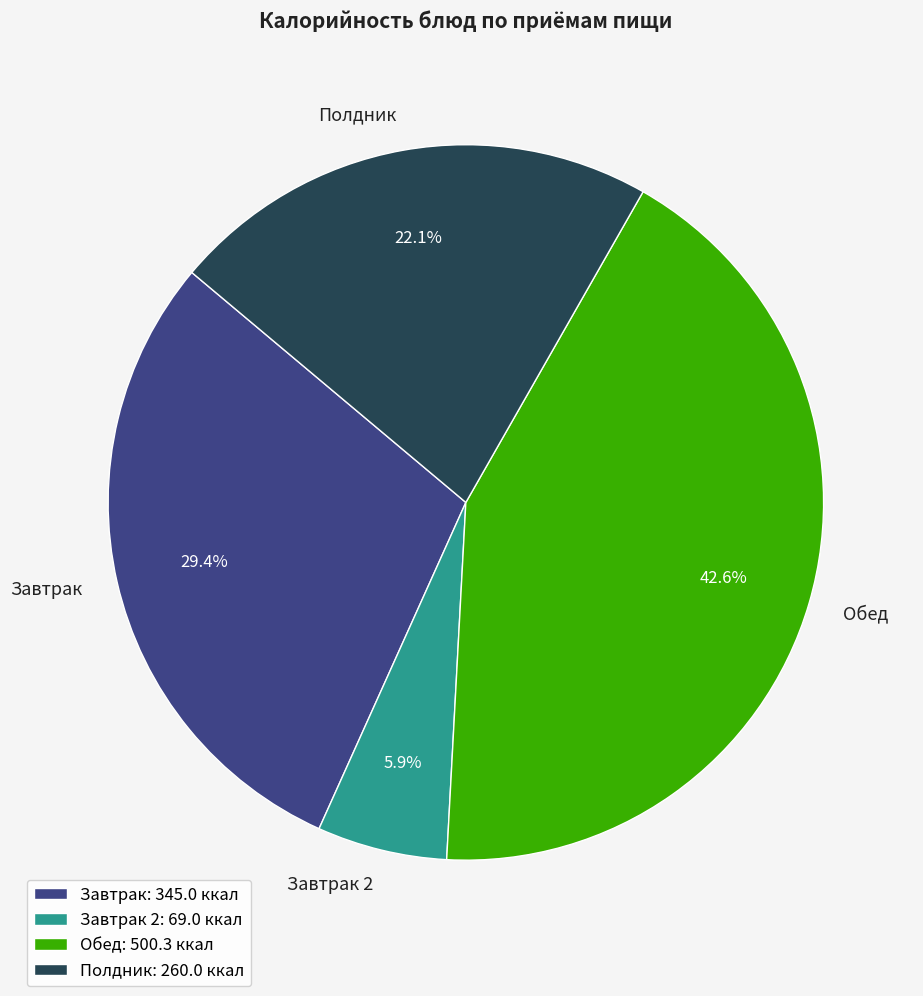

Does Завтрак 2 represent more than half of the total?

No